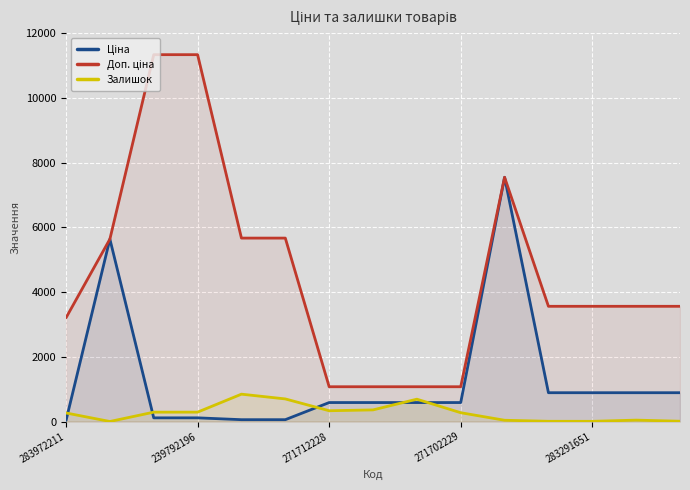

How many data points in Доп. ціна are less than 3559?

5